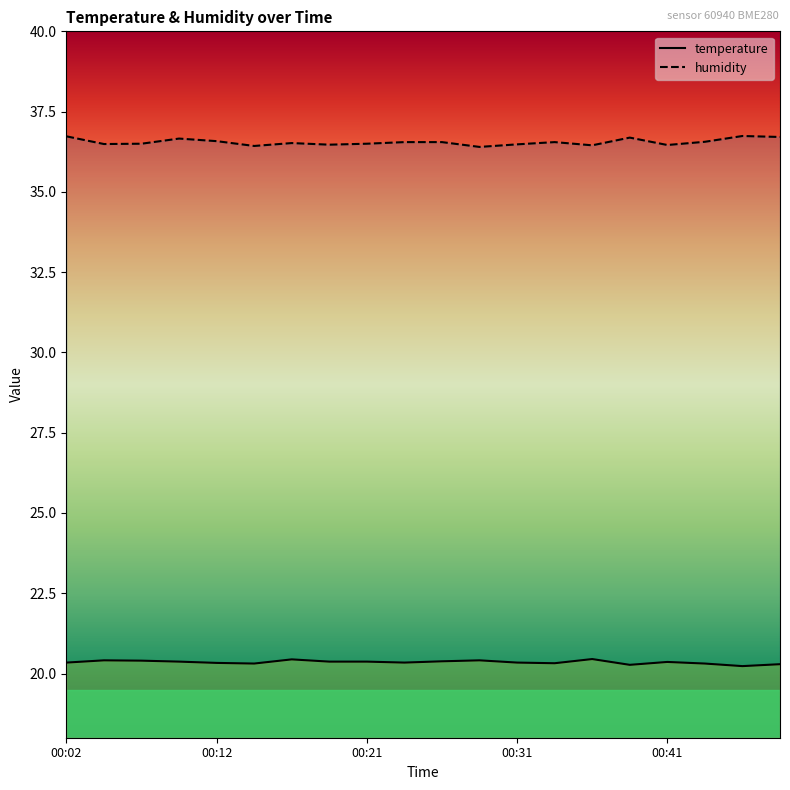

True or false: humidity and temperature cross at least once.

False